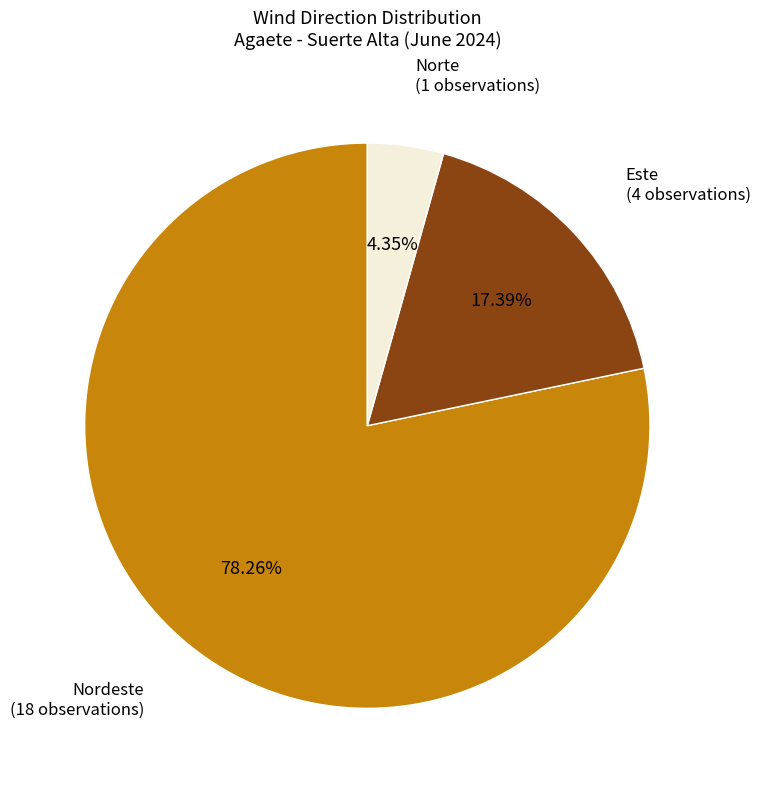

Does any single category account for the majority?

Yes